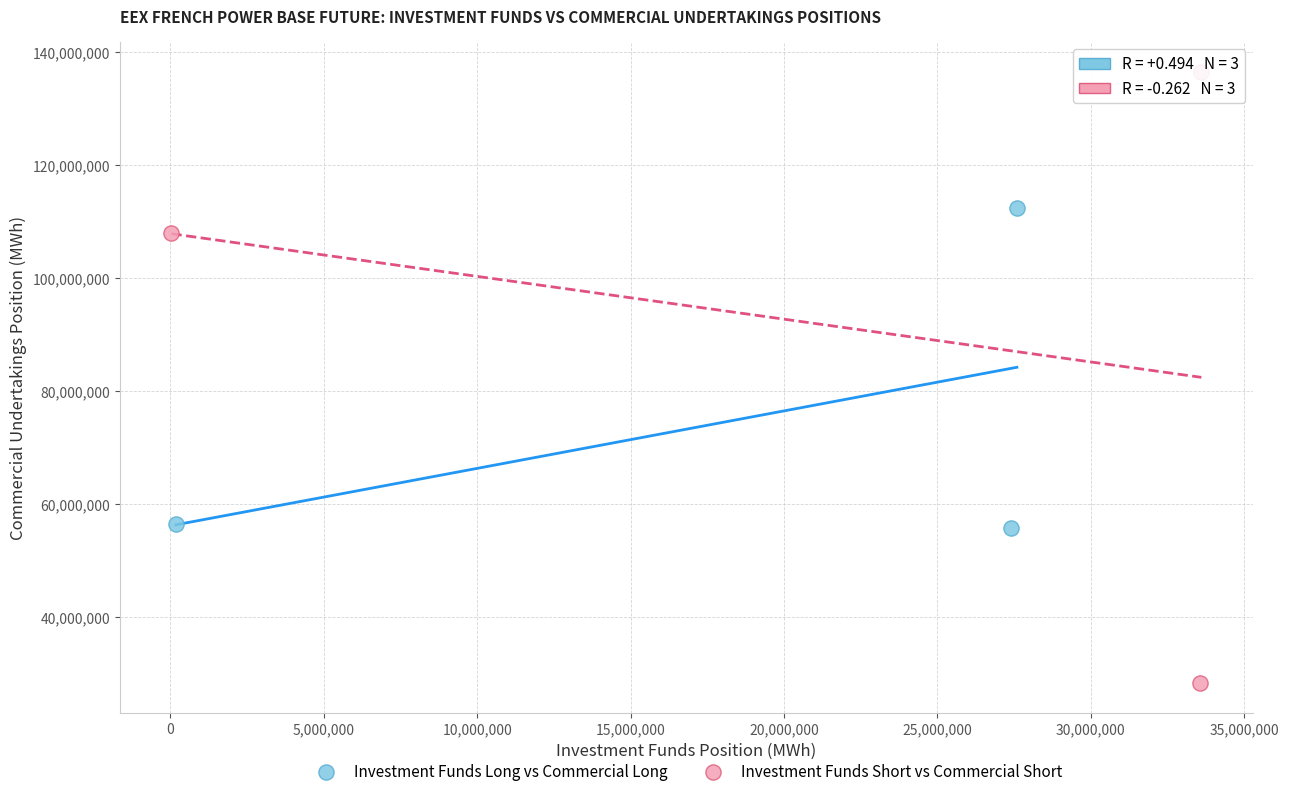

Which series has the widest spread of Y values?

Investment Funds Short vs Commercial Short